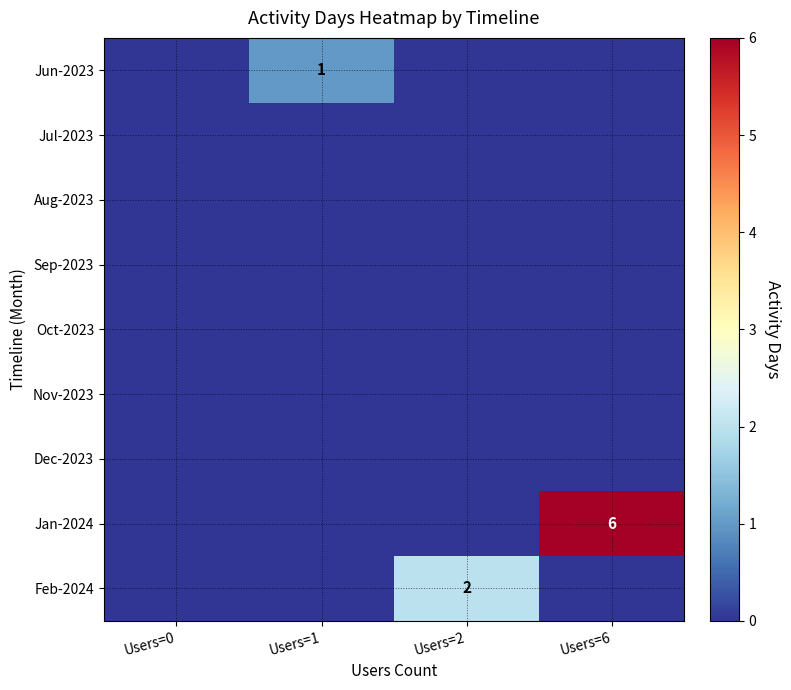

What is the sum of the Jan-2024 values at Users=6 and Users=2?

6